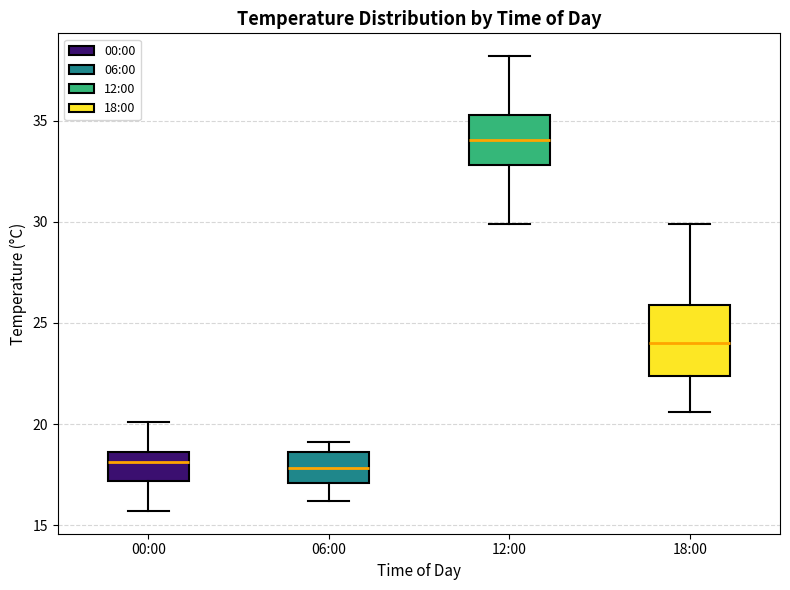

Reading left to right, read every box against the y-axis: the position of its median line, the range the box covers, and the ends of its whiskers. The values are not printed on the chart, so give them approximately, as read against the axis.

00:00: median 18.0, box 17.0 to 18.5, whiskers 15.5 to 20.0
06:00: median 18.0, box 17.0 to 18.5, whiskers 16.0 to 19.0
12:00: median 34.0, box 33.0 to 35.5, whiskers 30.0 to 38.0
18:00: median 24.0, box 22.5 to 26.0, whiskers 20.5 to 30.0